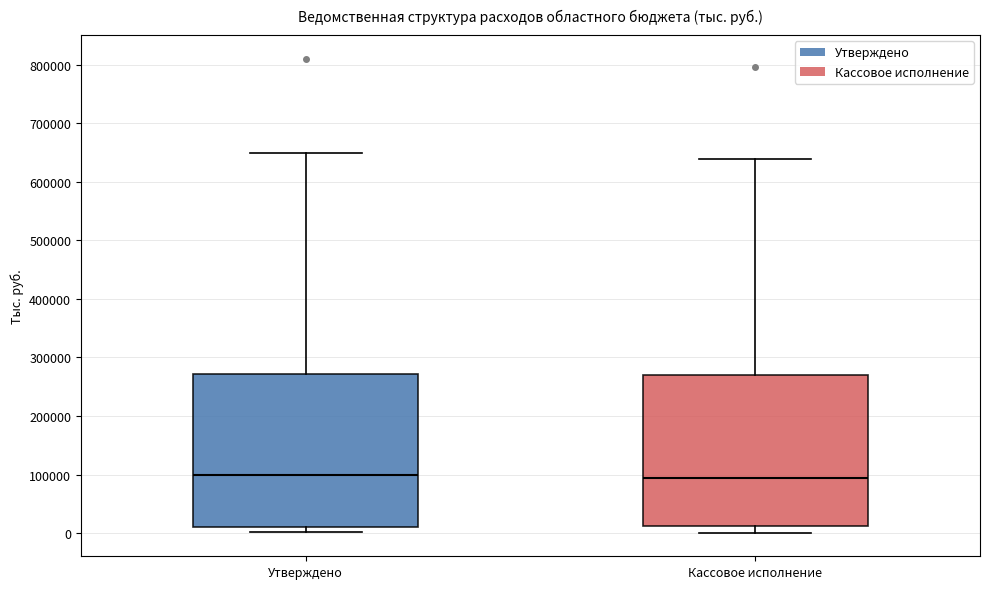

Reading left to right, read every box against the y-axis: the position of its median line, the range the box covers, and the ends of its whiskers. The values are not printed on the chart, so give them approximately, as read against the axis.

Утверждено: median 100000, box 10000 to 270000, whiskers 0 to 650000
Кассовое исполнение: median 90000, box 10000 to 270000, whiskers 0 to 640000